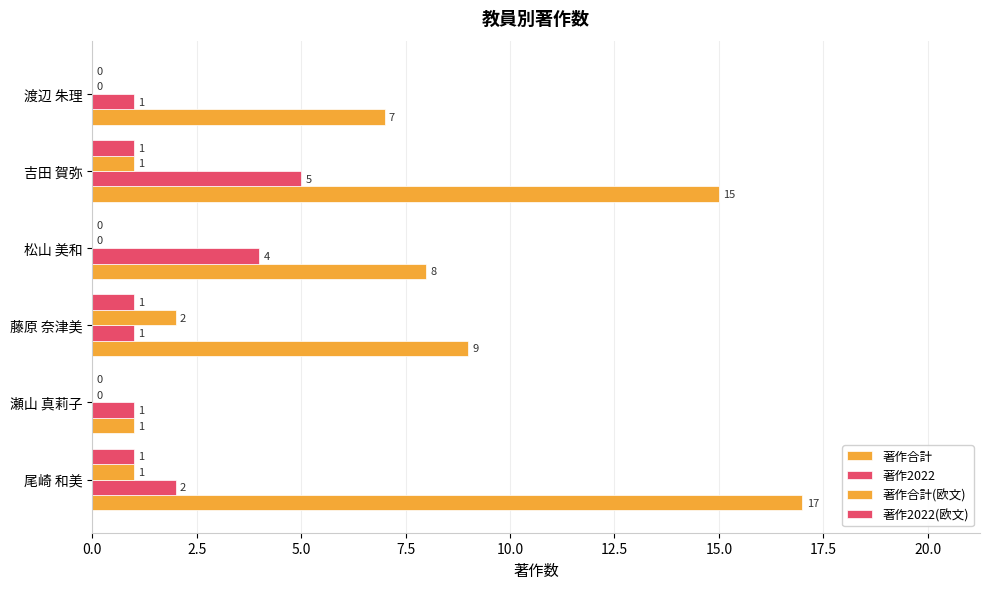

What position from the left is 藤原 奈津美?

3